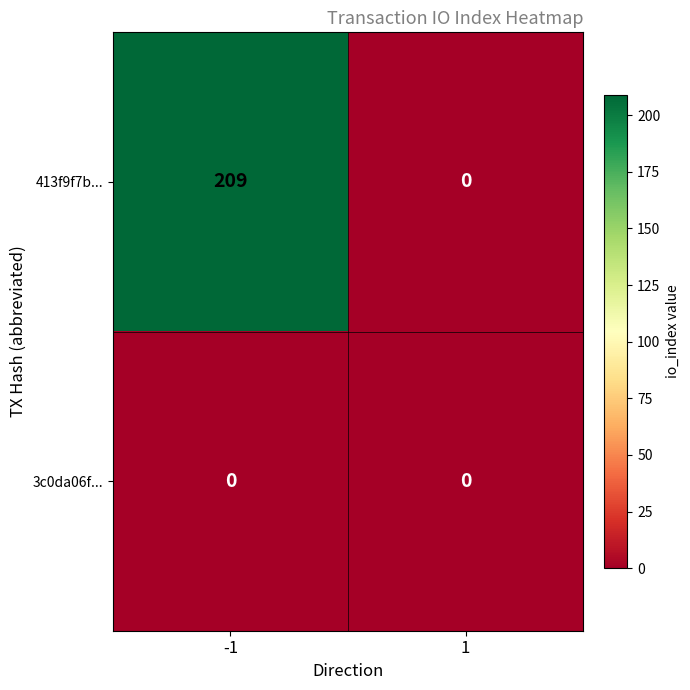

The 3c0da06f... series shows 0 at 1. True or false?

True